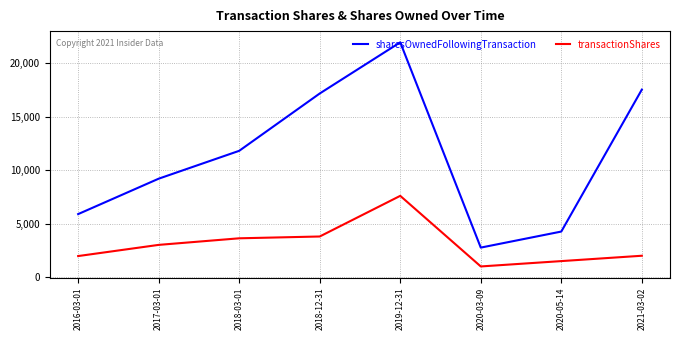

What is the greatest value displayed?

21952